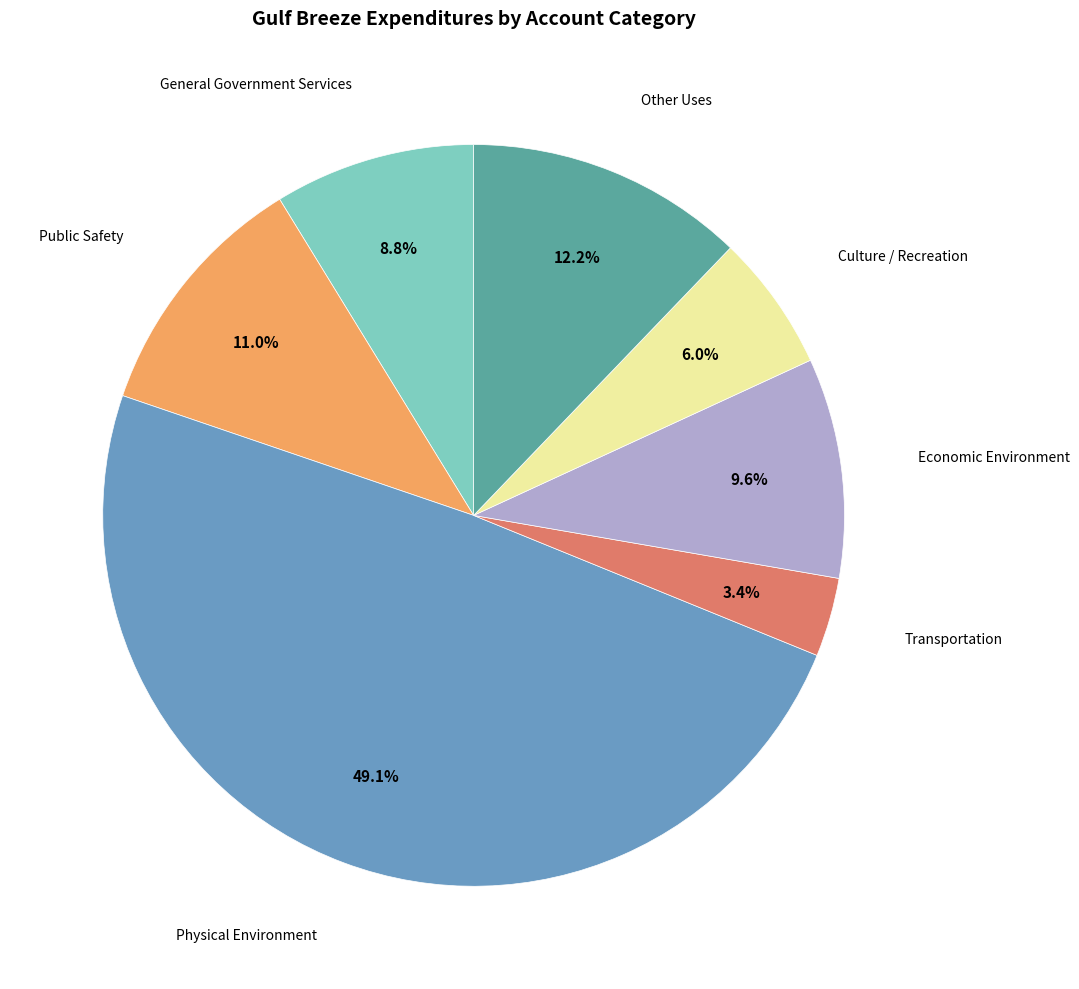

What percentage is NOT represented by Physical Environment?

50.9%